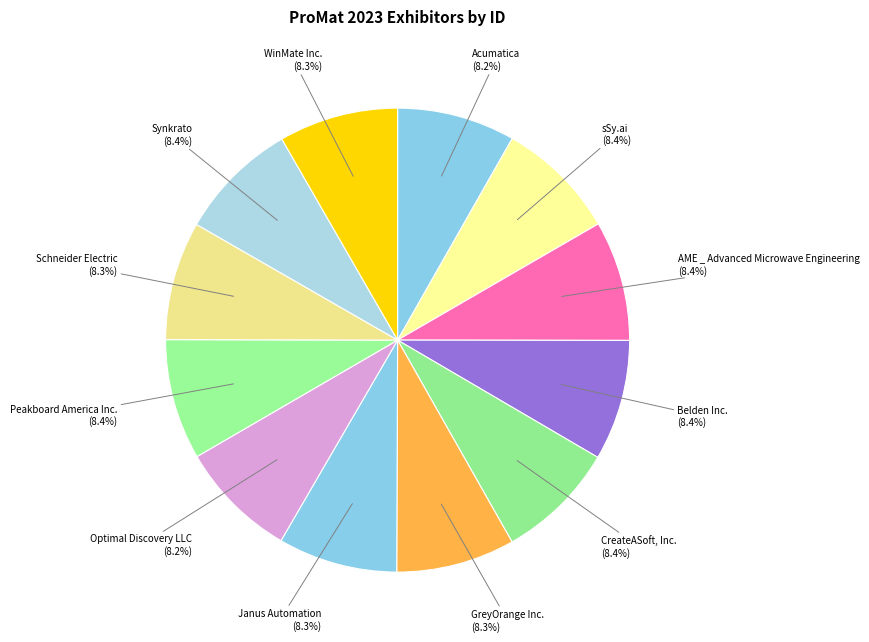

Is there any slice that represents more than half of the pie?

No